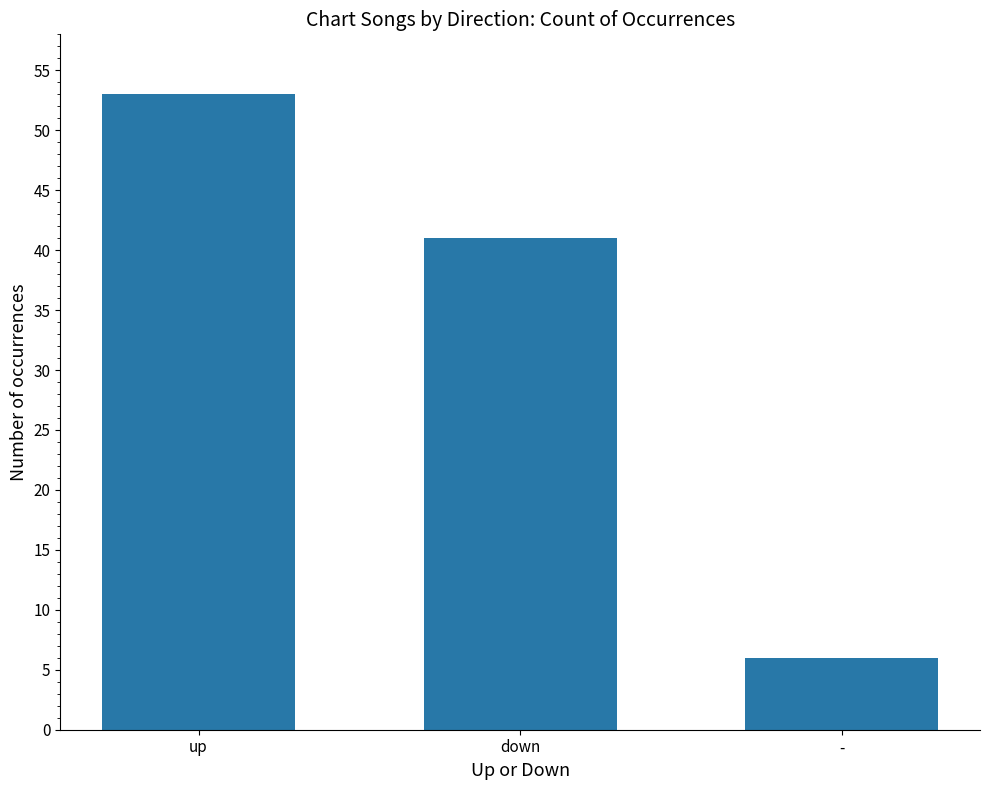

Reading right to left, list all the values displayed in this chart.

6	41	53